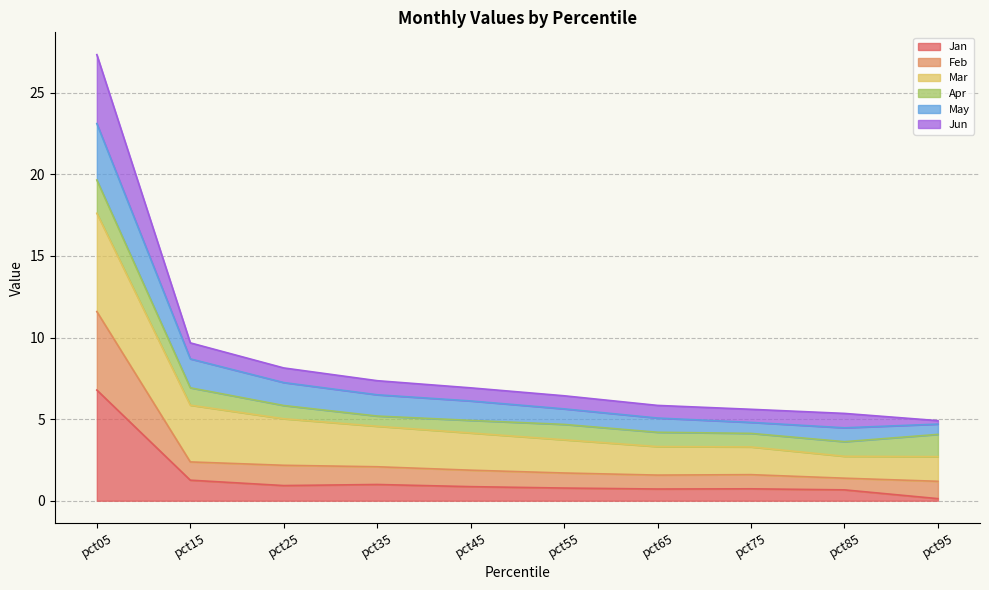

What value does the Jan series have at pct65?

0.7